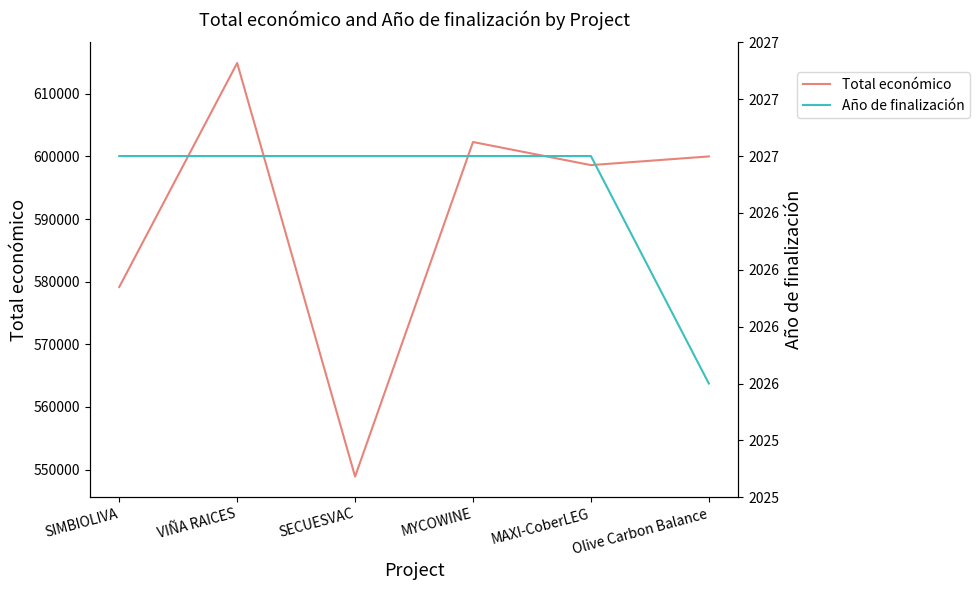

Reading right to left, list all the values displayed in this chart.

Total económico: 599992.0	598609.0	602295.4	548889.0	614907.0	579152.0
Año de finalización: 2026.0	2027.0	2027.0	2027.0	2027.0	2027.0